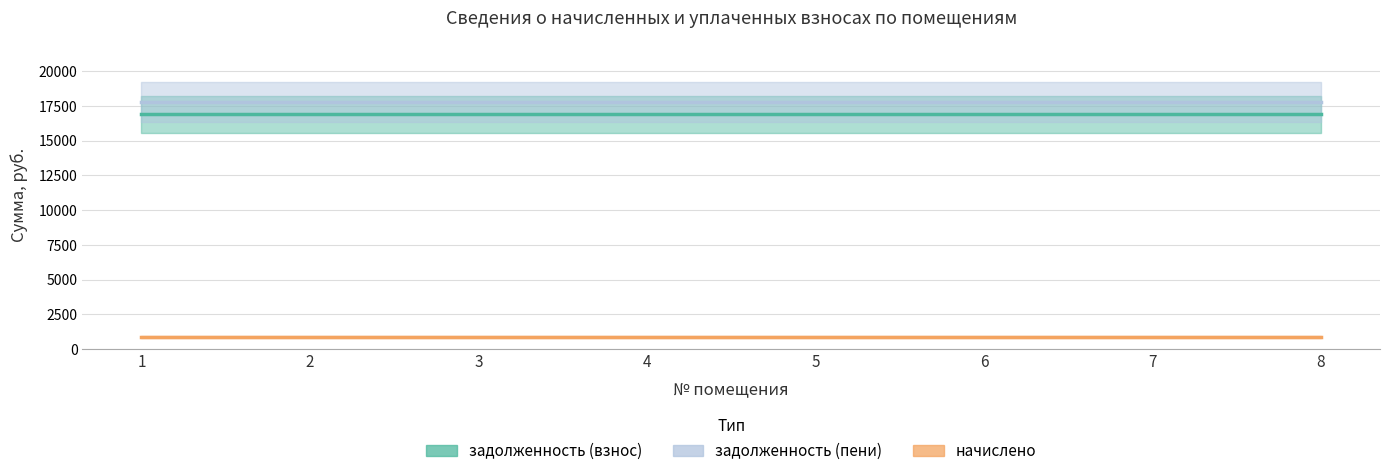

What are all the series names shown in the legend?

задолженность (взнос), задолженность (пени), начислено